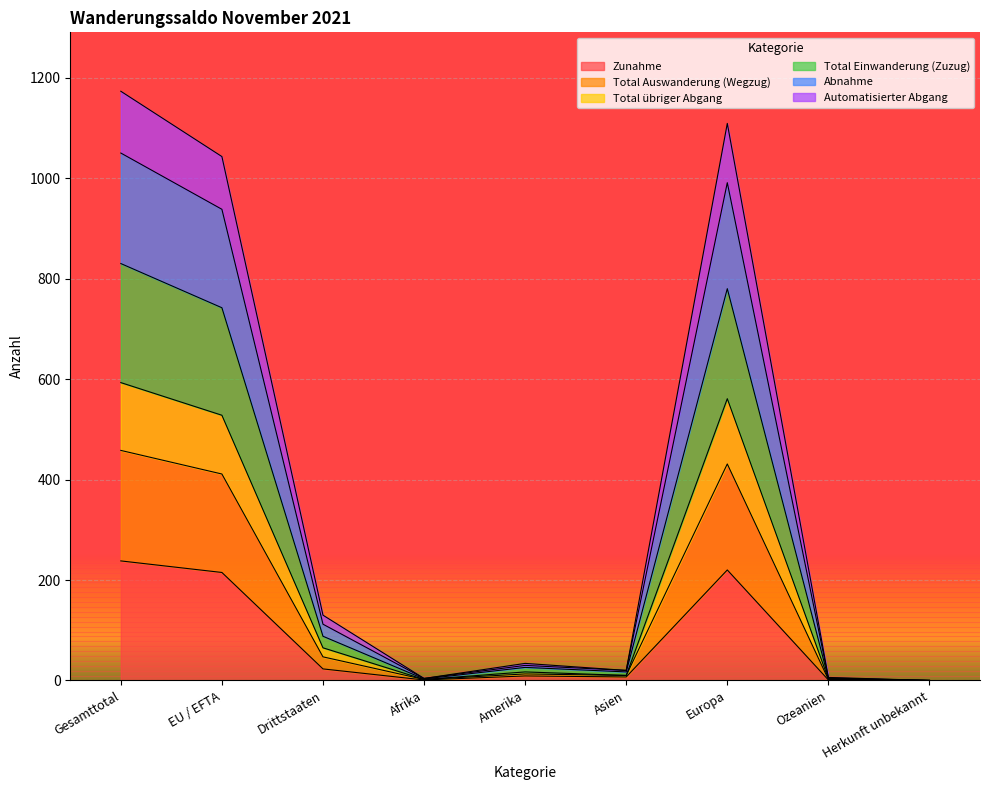

What are all the series names shown in the legend?

Zunahme, Total Auswanderung (Wegzug), Total übriger Abgang, Total Einwanderung (Zuzug), Abnahme, Automatisierter Abgang